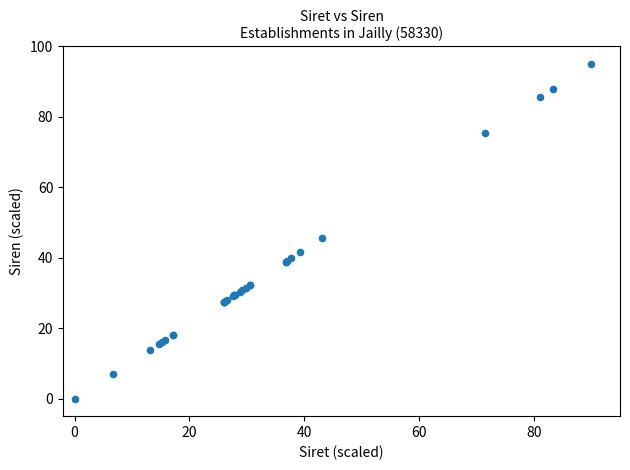

What Y value in the scatter plot is closest to 47?

45.5